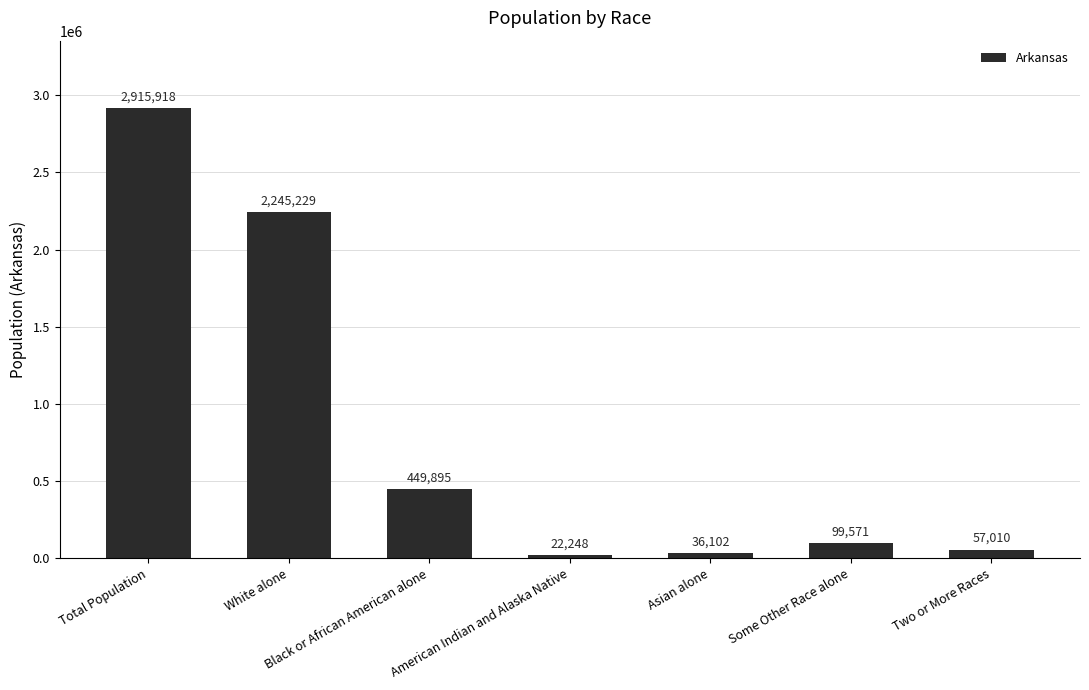

Where is the data nearest to the value 1469083?

White alone